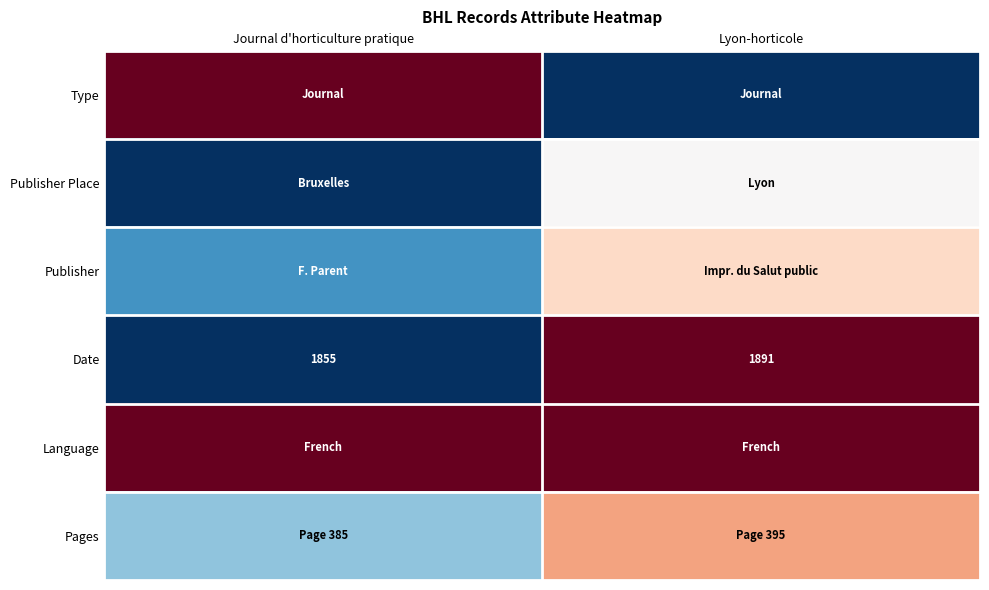

True or false: Date has a value of 3011.5 at Lyon-horticole.

False